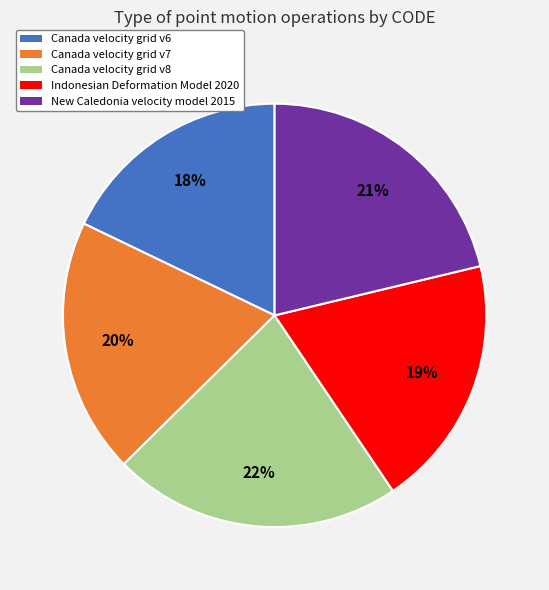

Which category has the smallest portion of the pie?

Canada velocity grid v6